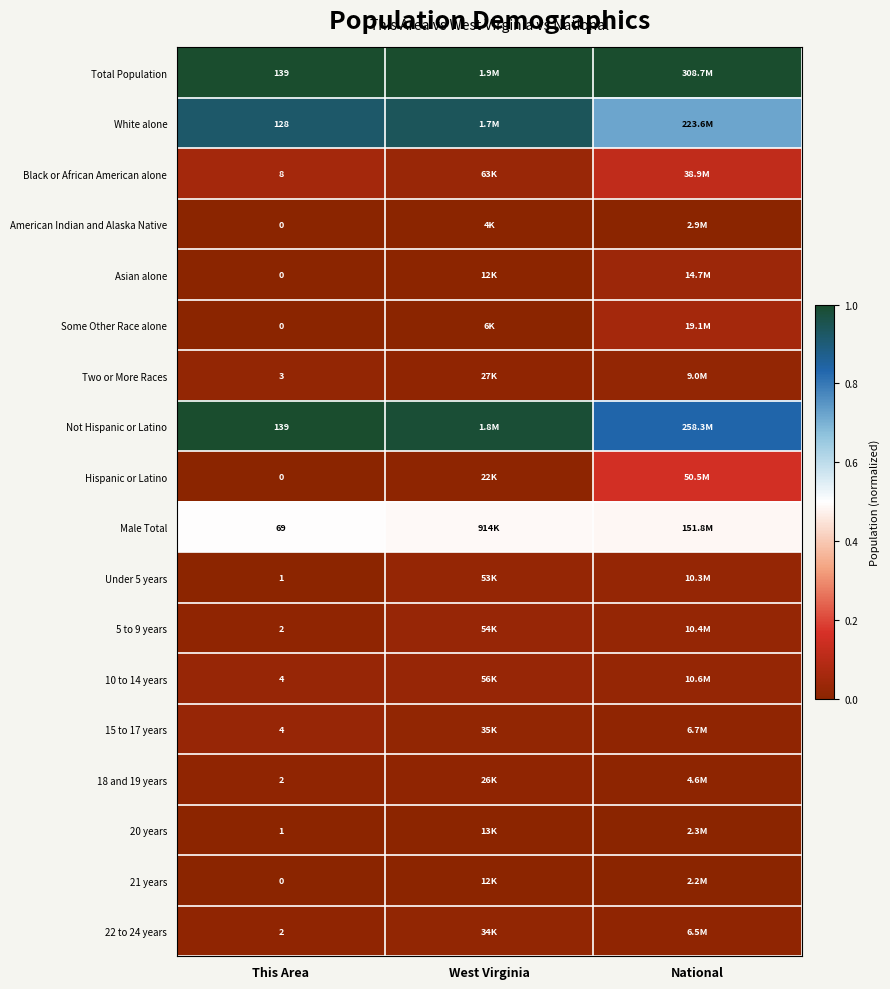

Is the value of 18 and 19 years at This Area greater than the value of Not Hispanic or Latino at This Area?

No